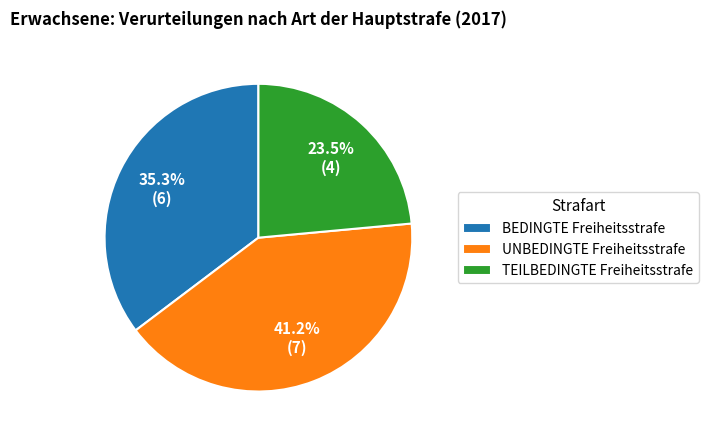

Rank the categories by value from lowest to highest.

TEILBEDINGTE Freiheitsstrafe, BEDINGTE Freiheitsstrafe, UNBEDINGTE Freiheitsstrafe